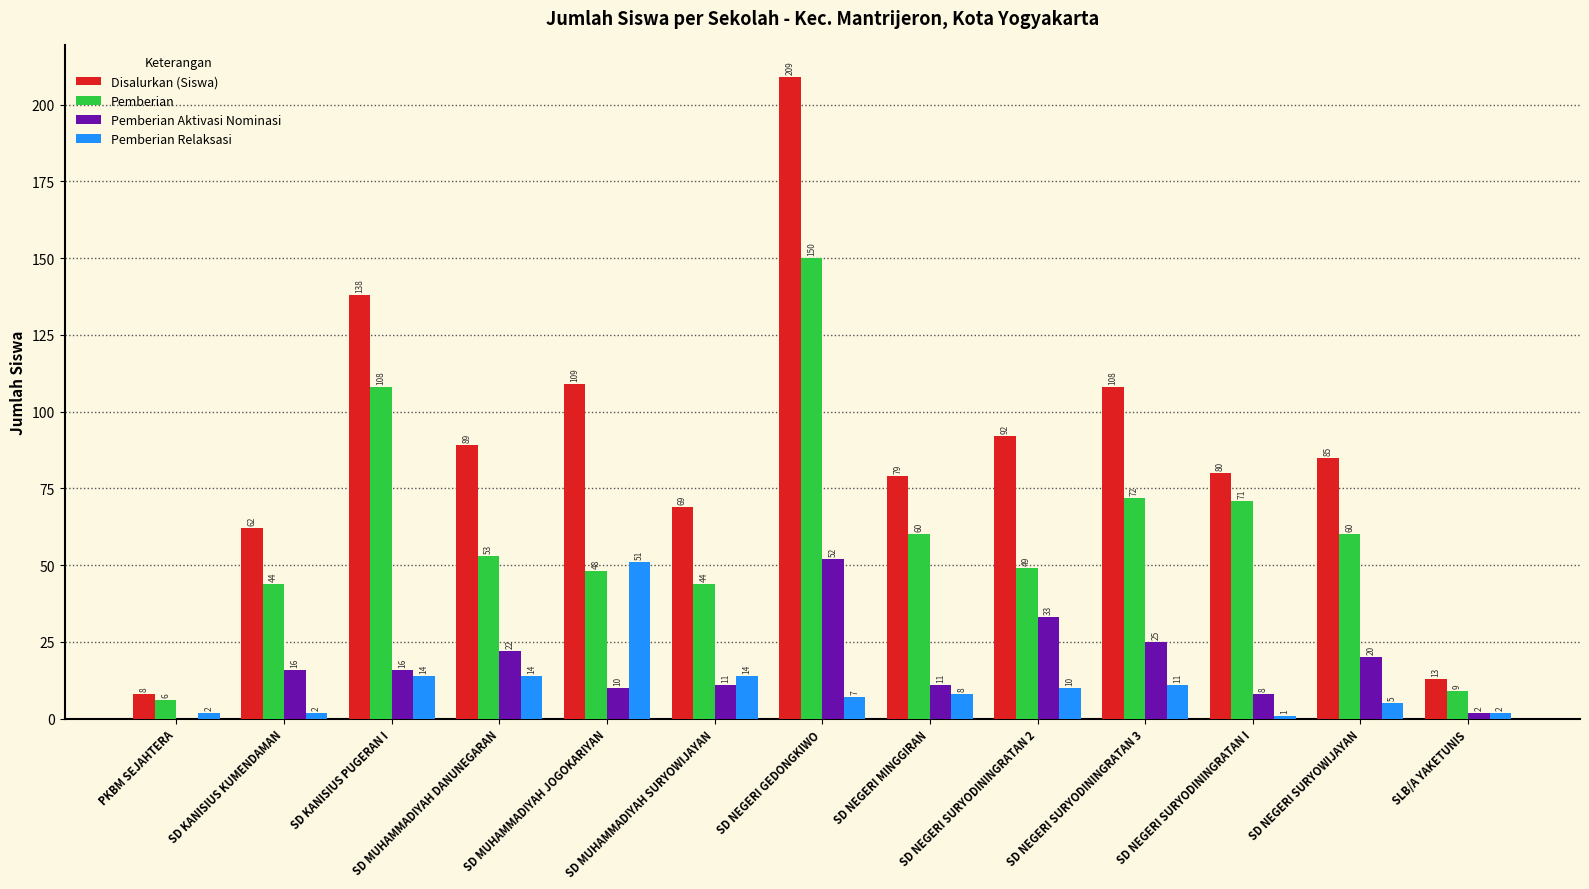

The value of Disalurkan (Siswa) at SLB/A YAKETUNIS is 13. True or false?

True